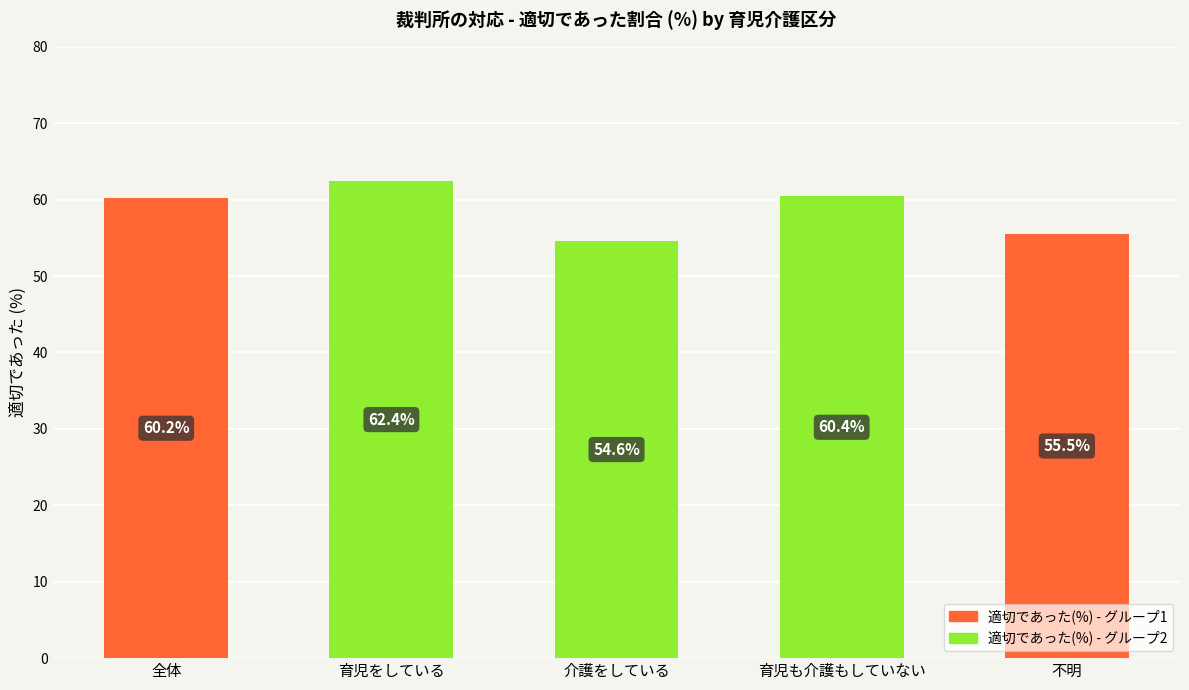

What is the label of the 1st bar from the right?

不明